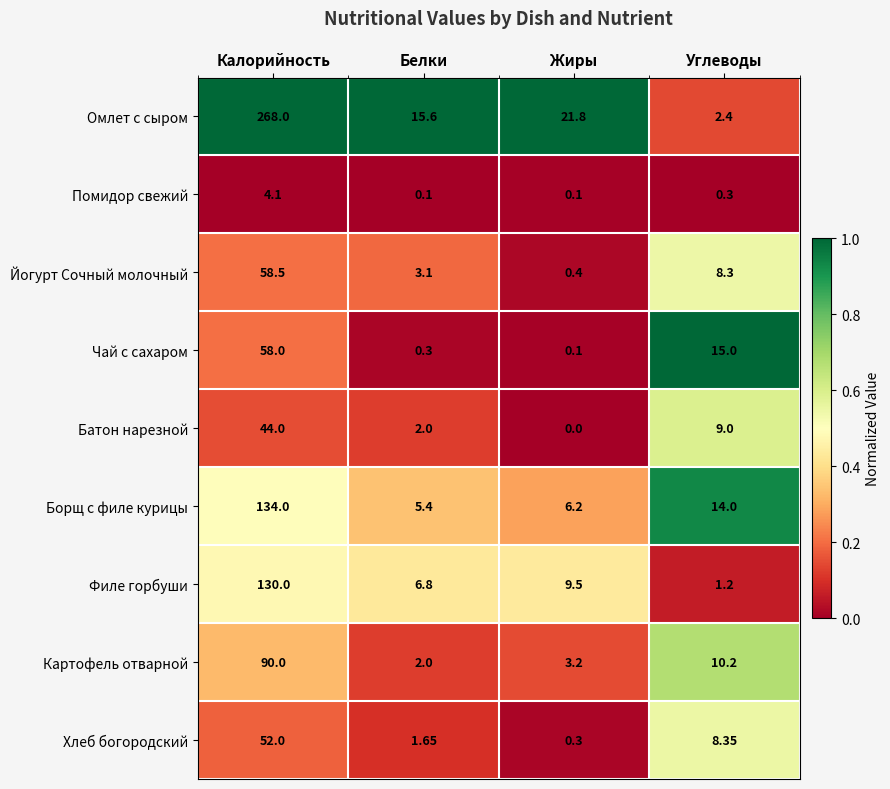

Which series has the widest spread of values?

Омлет с сыром